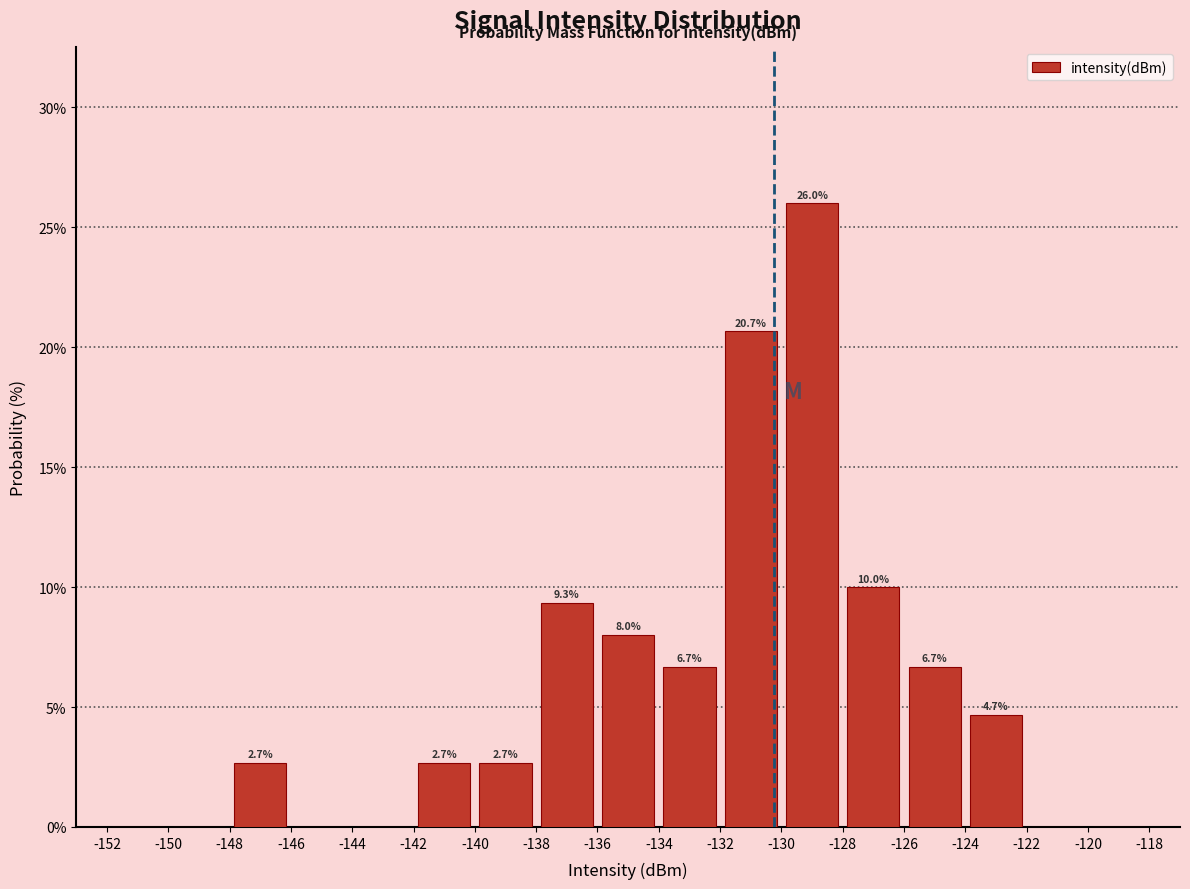

Which range on the x-axis has the tallest bar?

-130 to -128